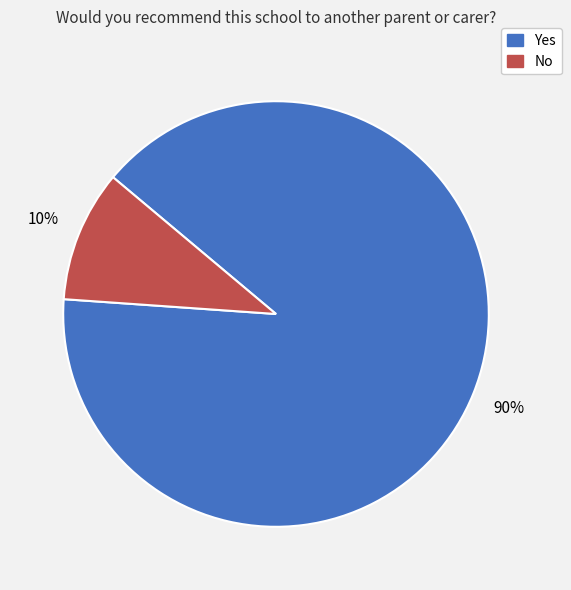

Rank the categories by value from highest to lowest.

Yes, No